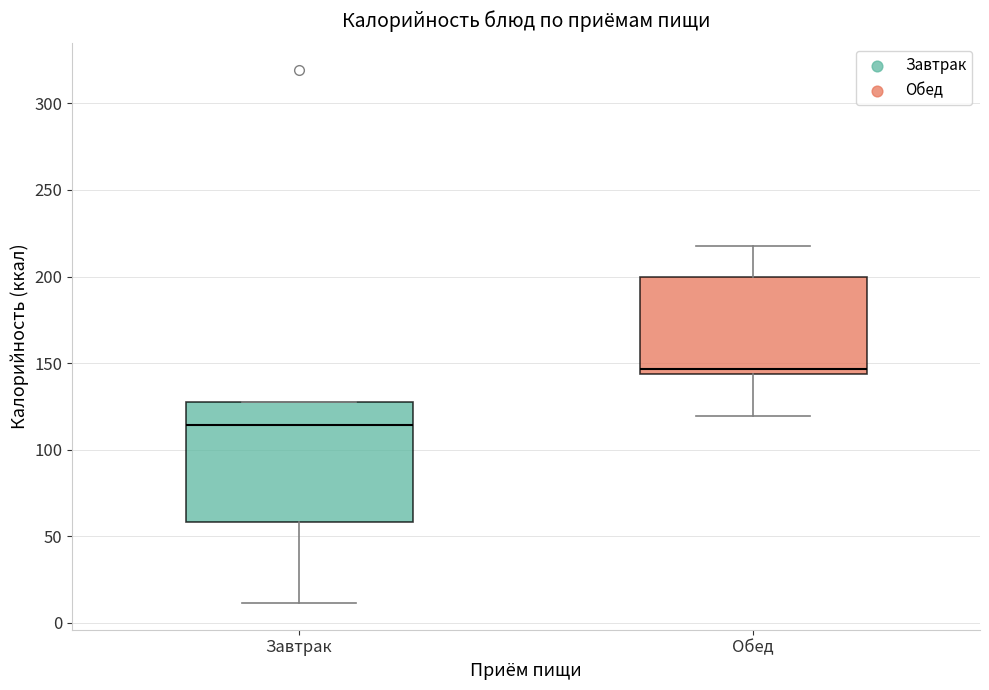

Comparing the boxes themselves (not the whiskers), which one is the tallest?

Завтрак